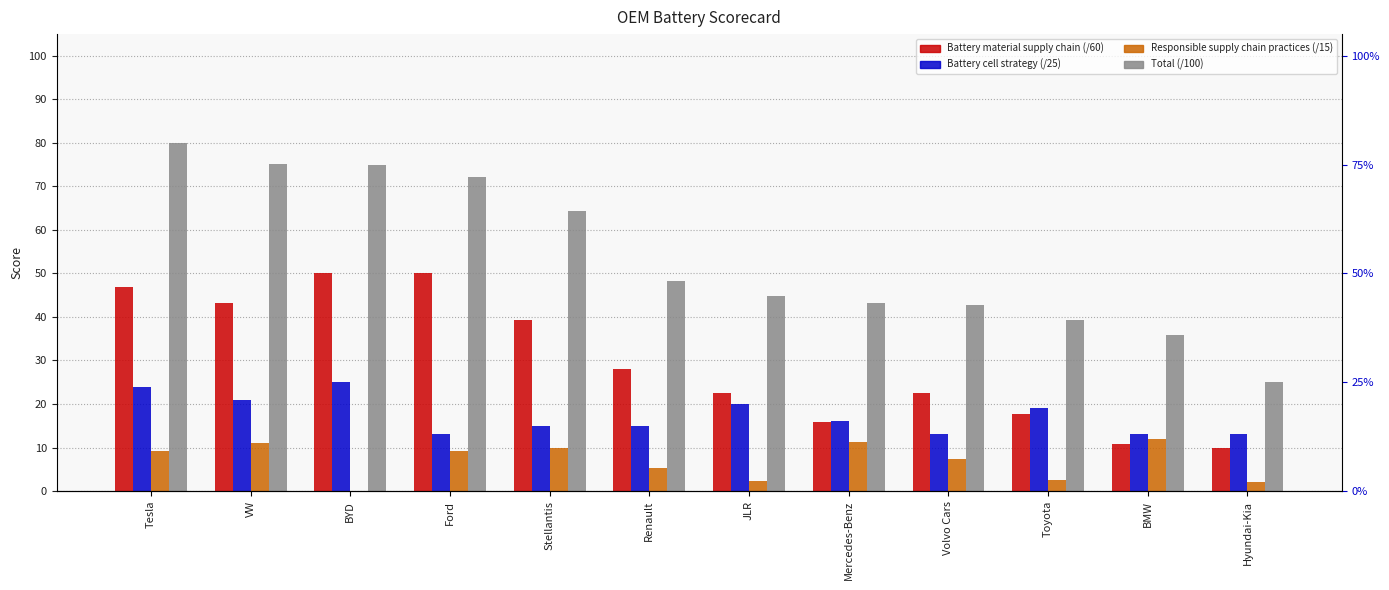

List the series in order of their peak value, highest first.

Total (/100), Battery material supply chain (/60), Battery cell strategy (/25), Responsible supply chain practices (/15)